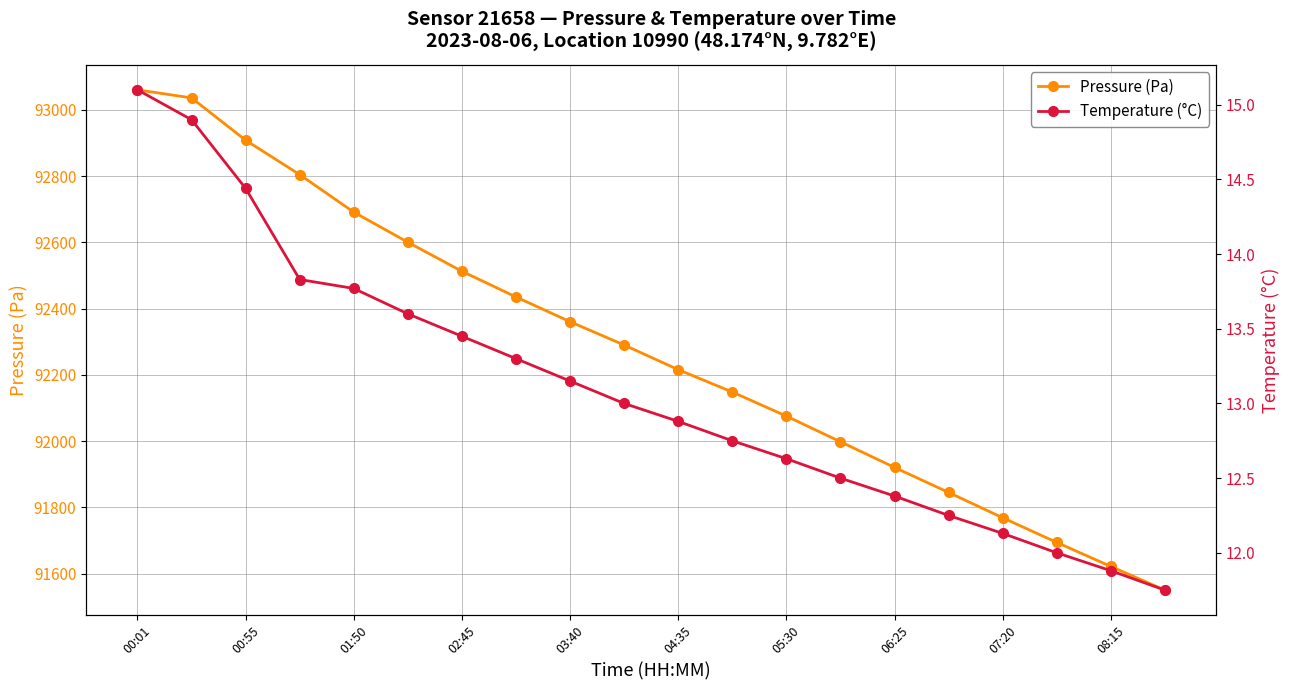

The Pressure (Pa) series shows 157617.7 at 00:55. True or false?

False